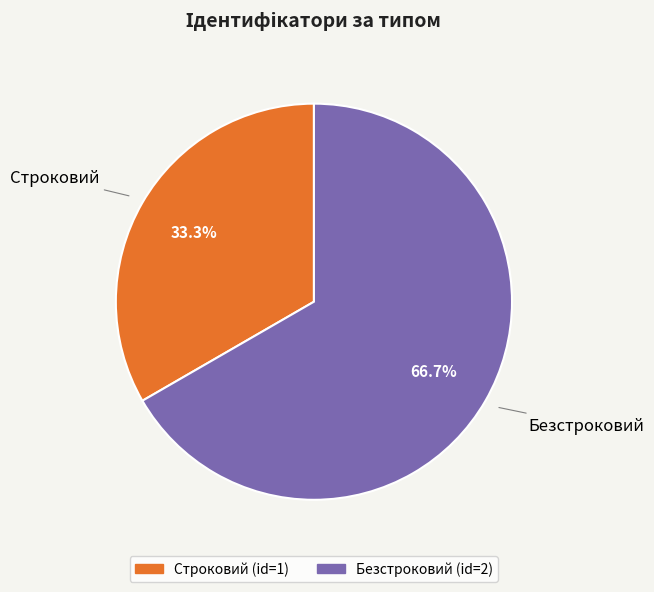

To the nearest percent, what percentage of the pie is Безстроковий?

67%